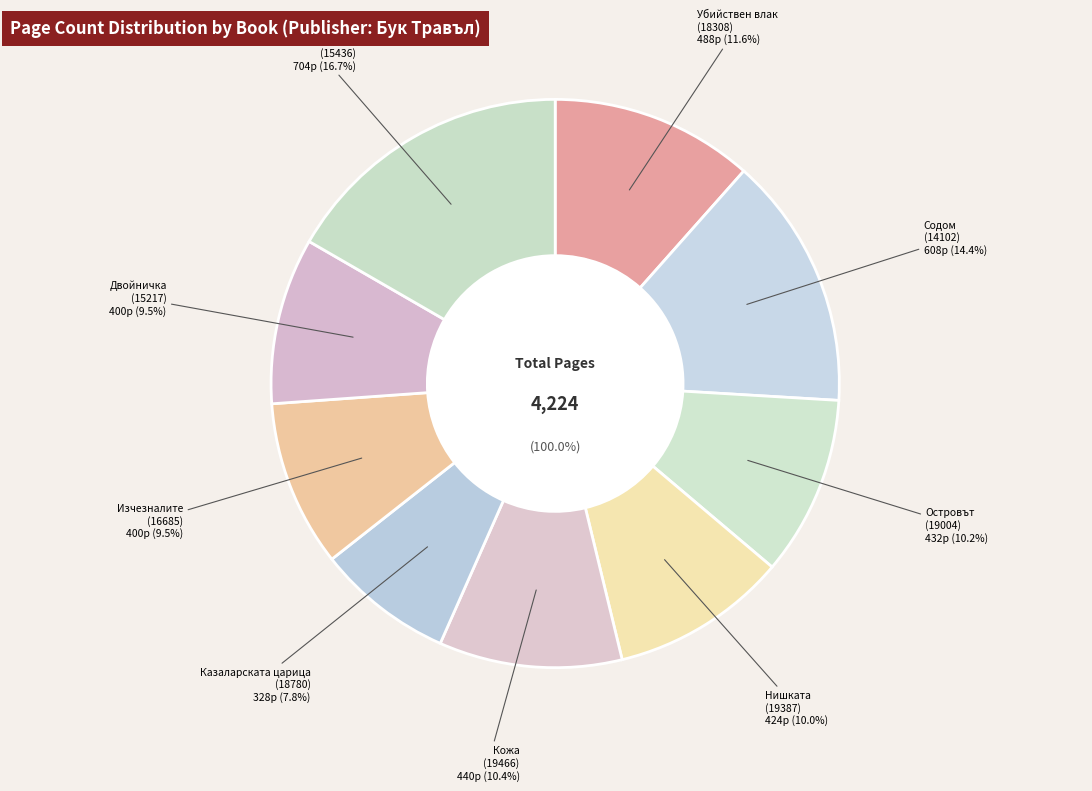

Is there any slice that represents more than half of the pie?

No